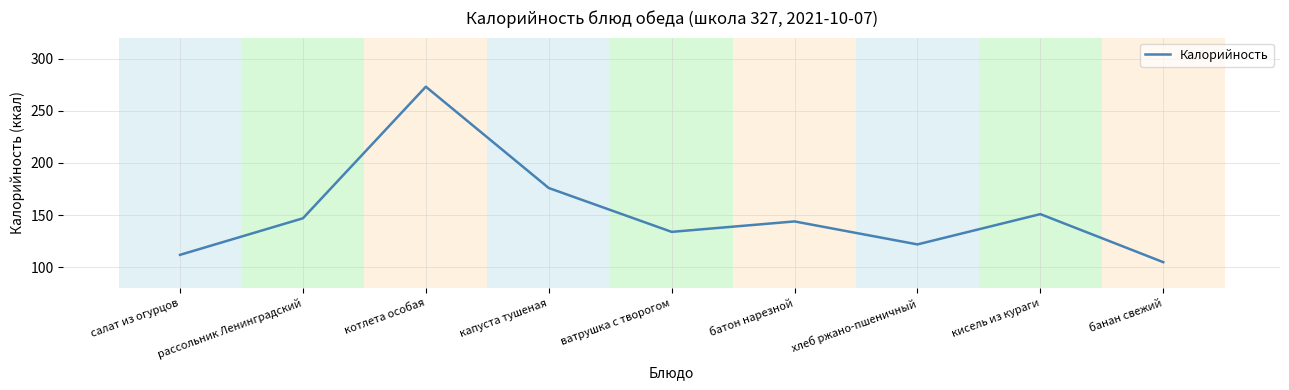

True or false: the data shows 144 at батон нарезной.

True